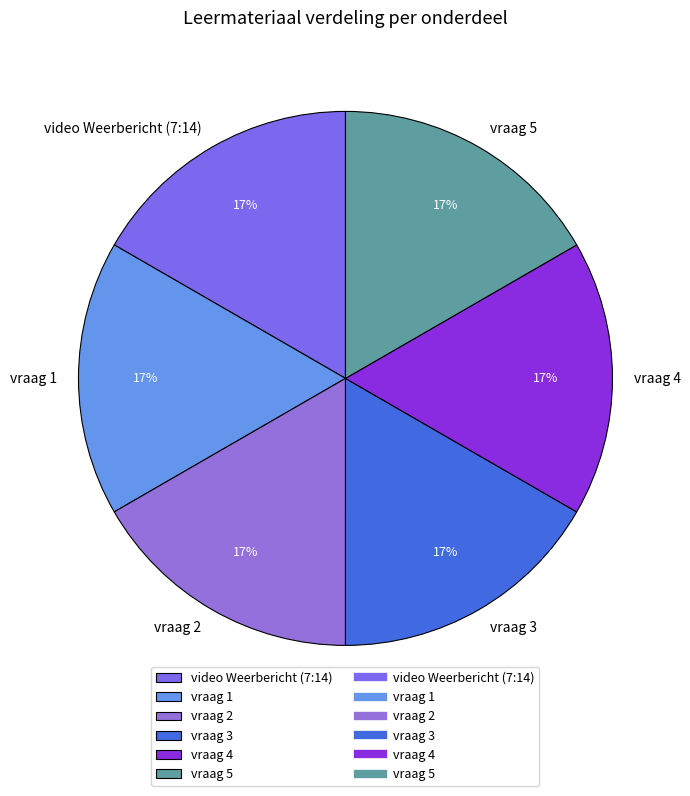

To the nearest percent, what is the average slice percentage?

17%